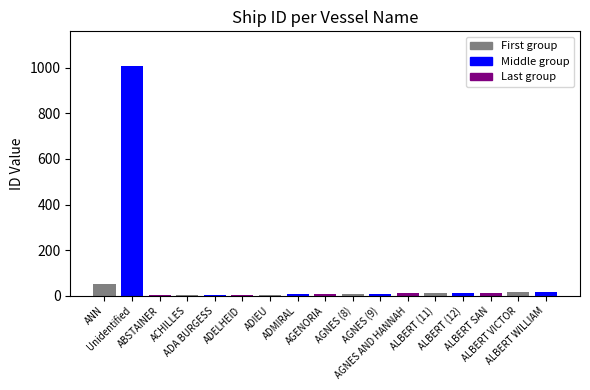

Where is the data nearest to the value 505?

ANN